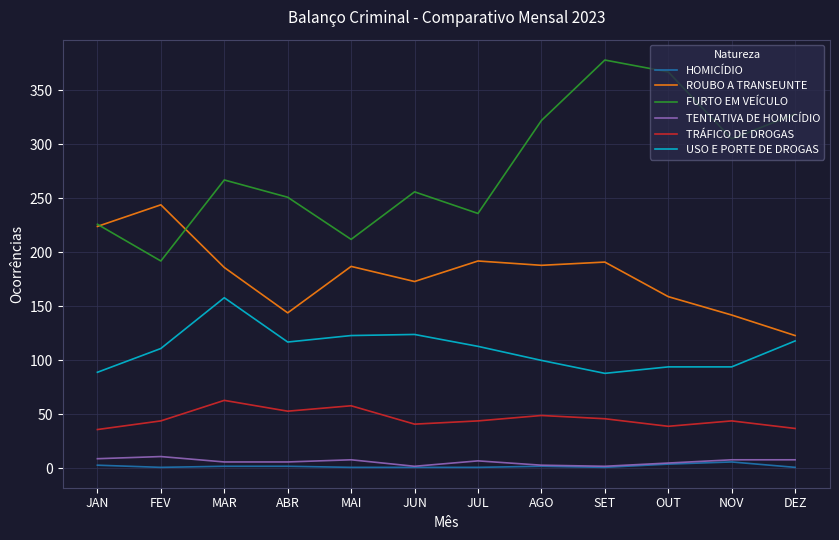

True or false: FURTO EM VEÍCULO and HOMICÍDIO intersect in this chart.

False